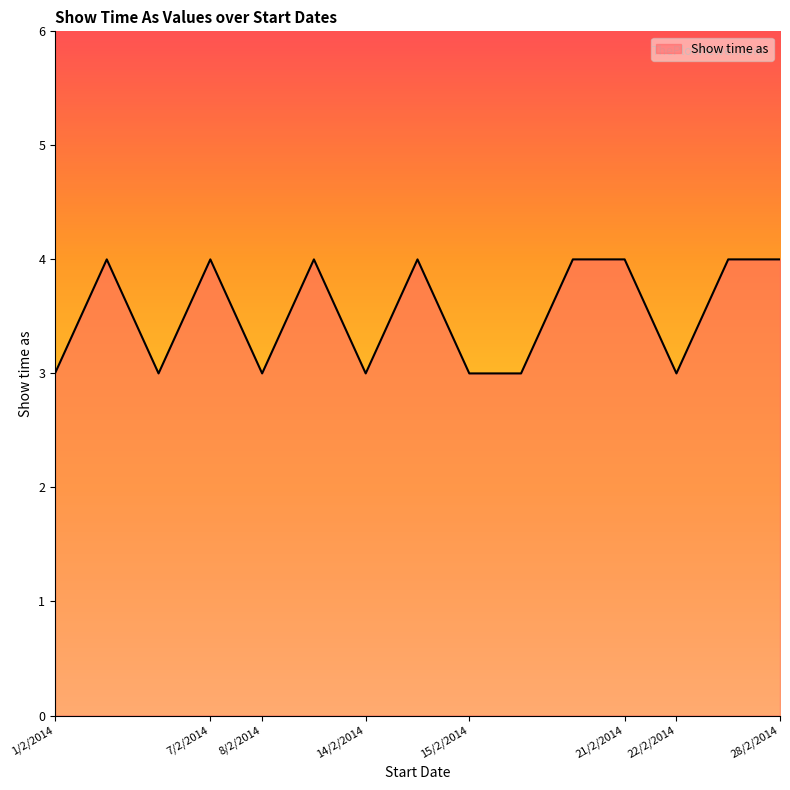

What is the maximum value shown in the chart?

4